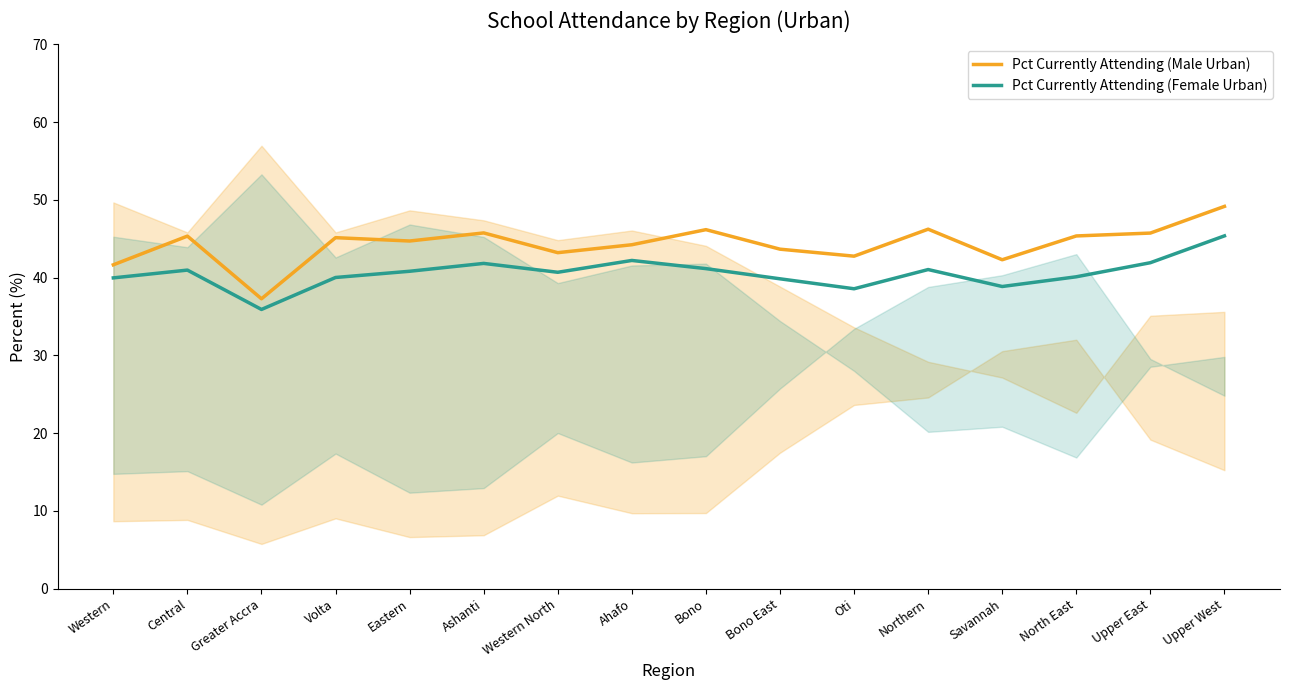

What is the spread (max minus min) of values at Volta?

5.1